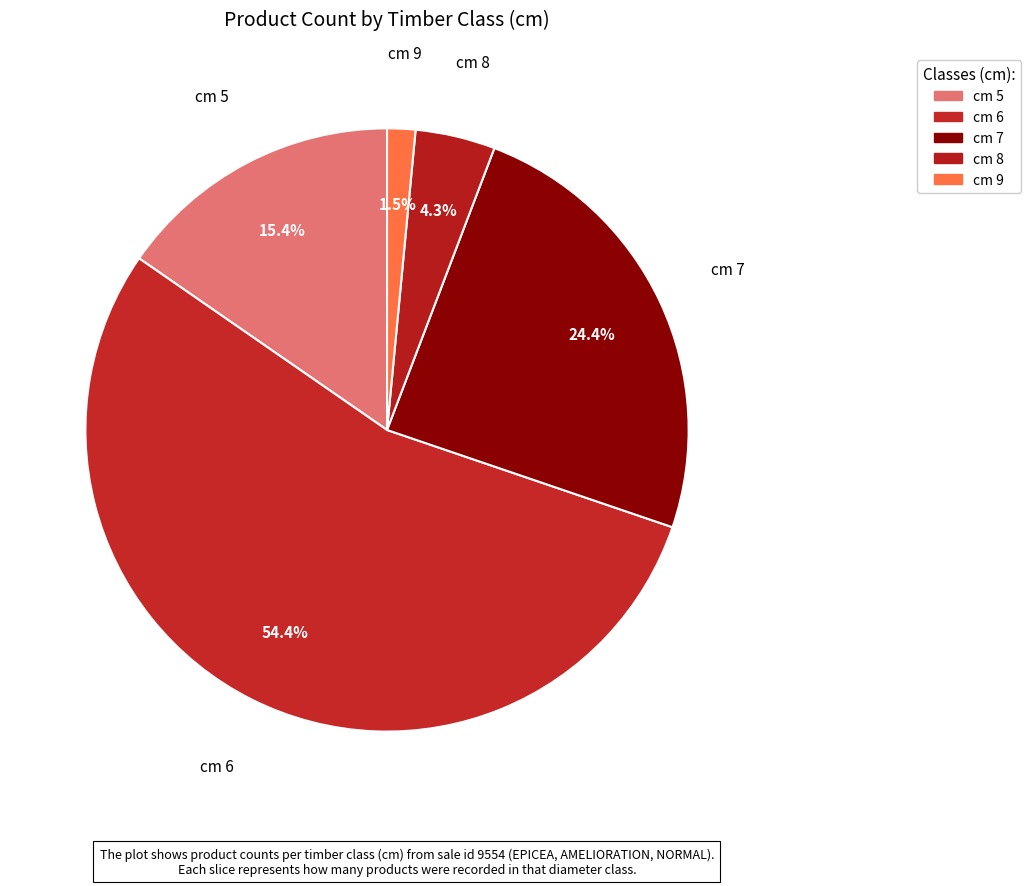

Count the number of slices in the pie.

5